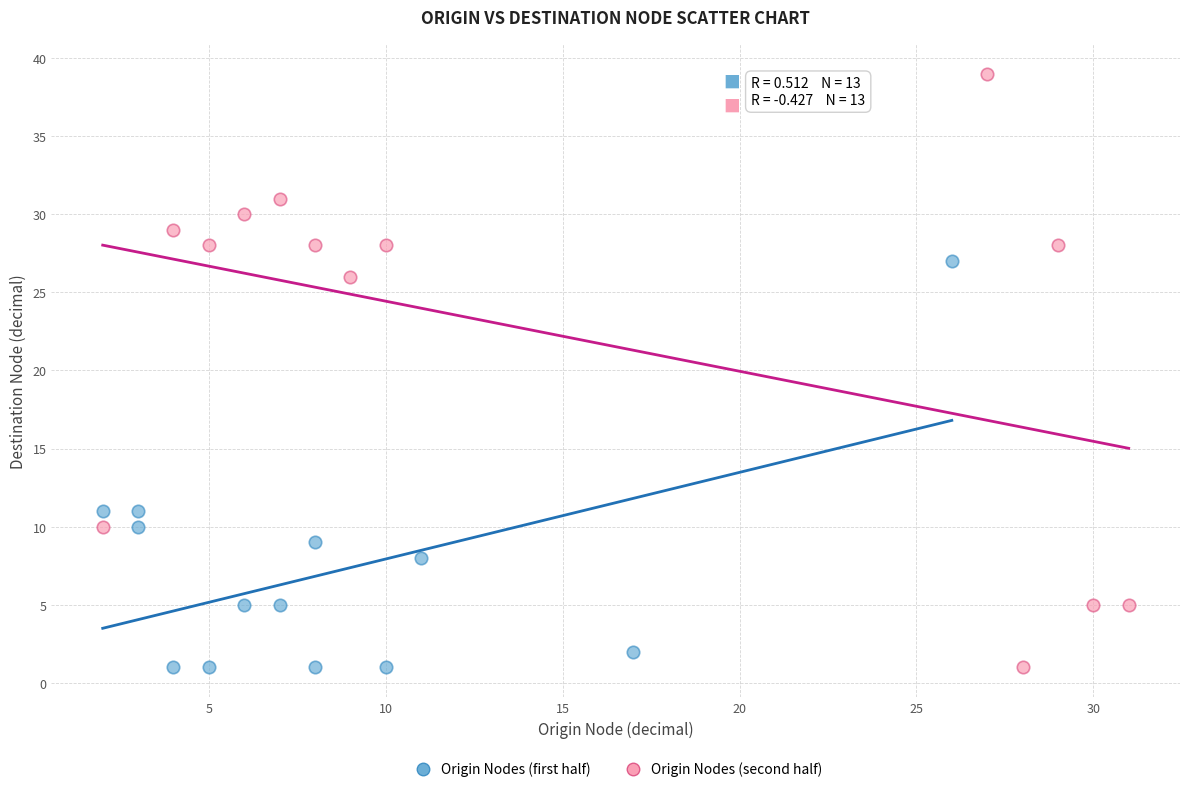

Which series has the widest spread of Y values?

Origin Nodes (second half)